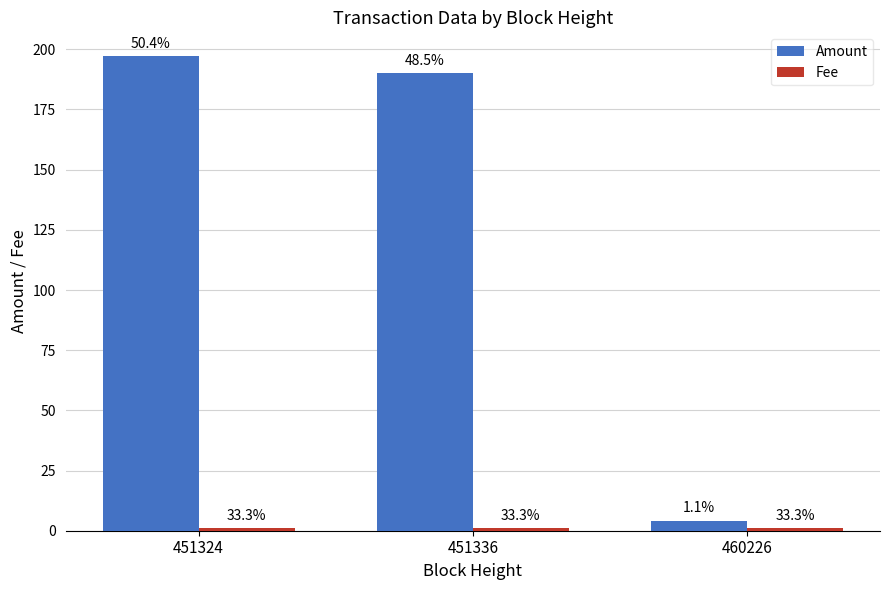

List the labels in order of Fee value, largest first.

451324, 451336, 460226